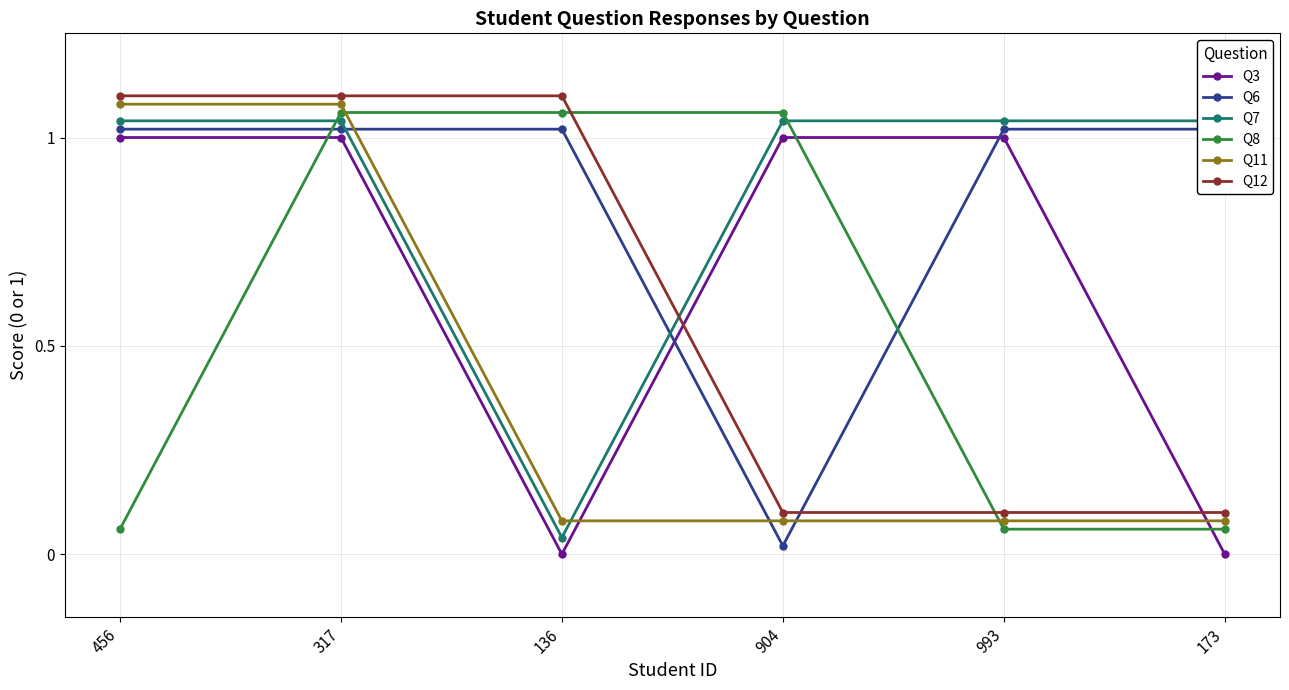

What is the label of the 2nd point from the right?

993